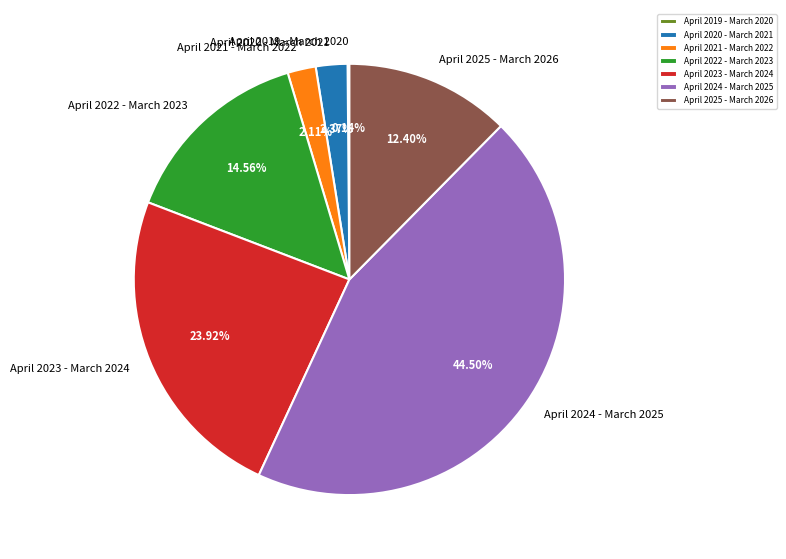

To the nearest percent, what is the combined percentage of April 2023 - March 2024 and April 2020 - March 2021?

26%